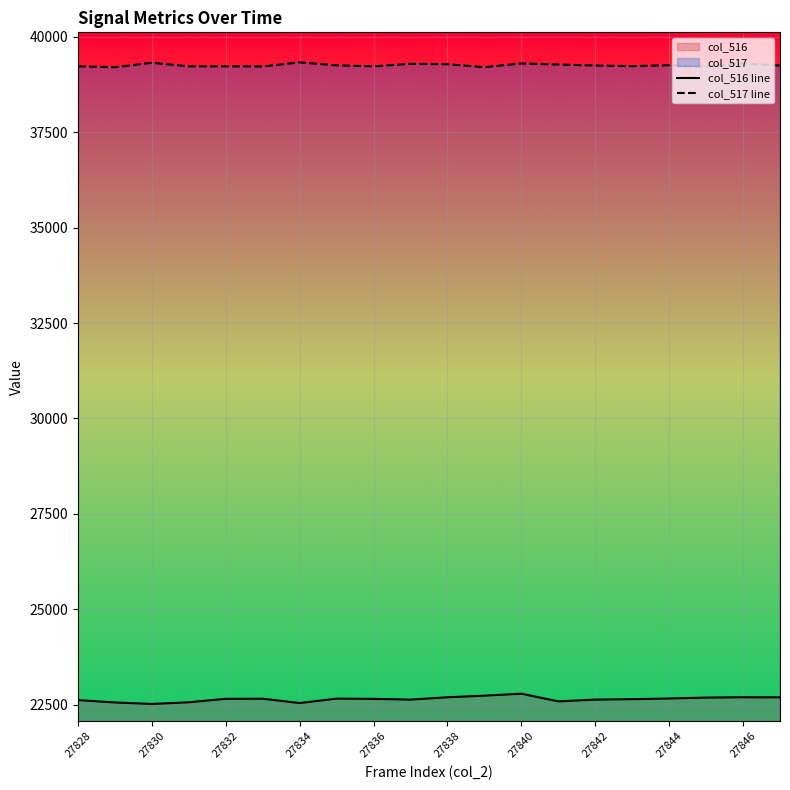

At 27846, list the series in order from smallest to largest.

col_516 line, col_517 line